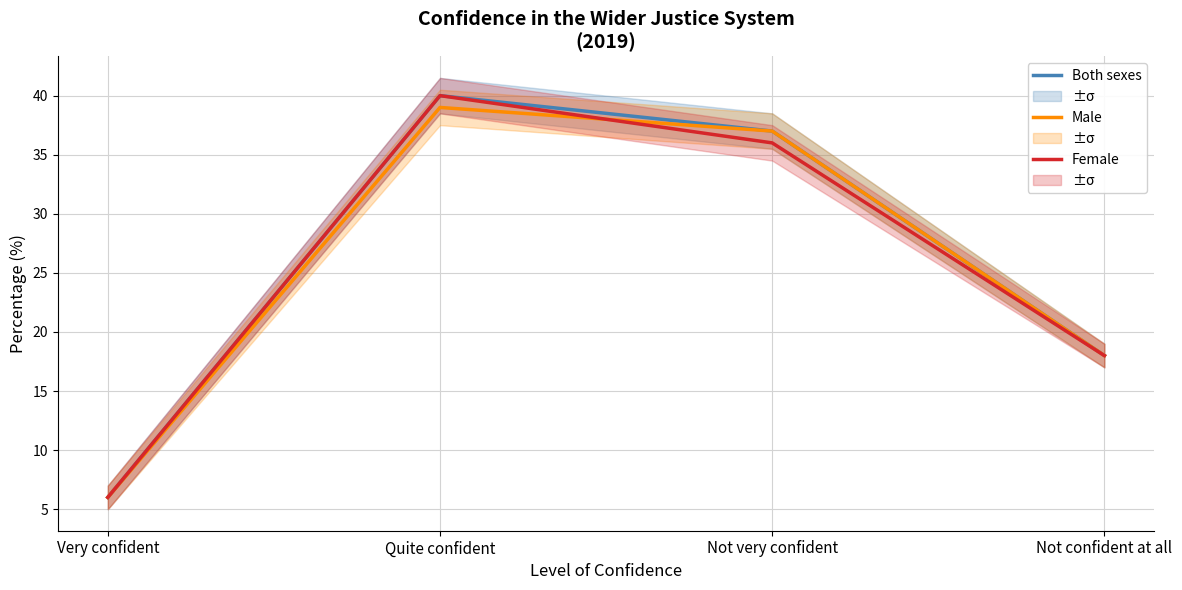

Where is the first local maximum for Male?

Quite confident